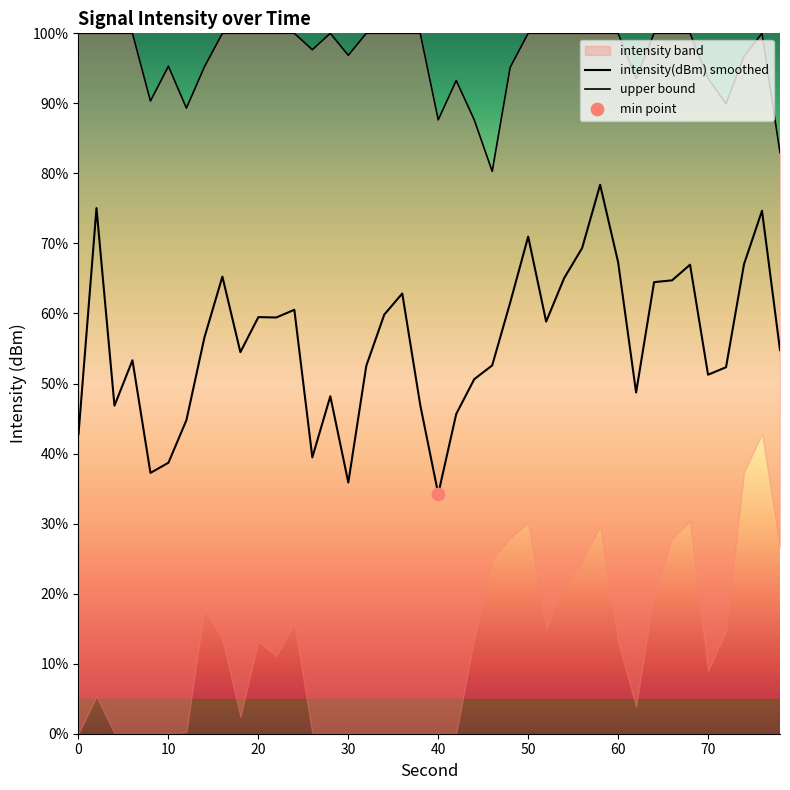

Which series has the largest Y range (max minus min)?

intensity(dBm) smoothed